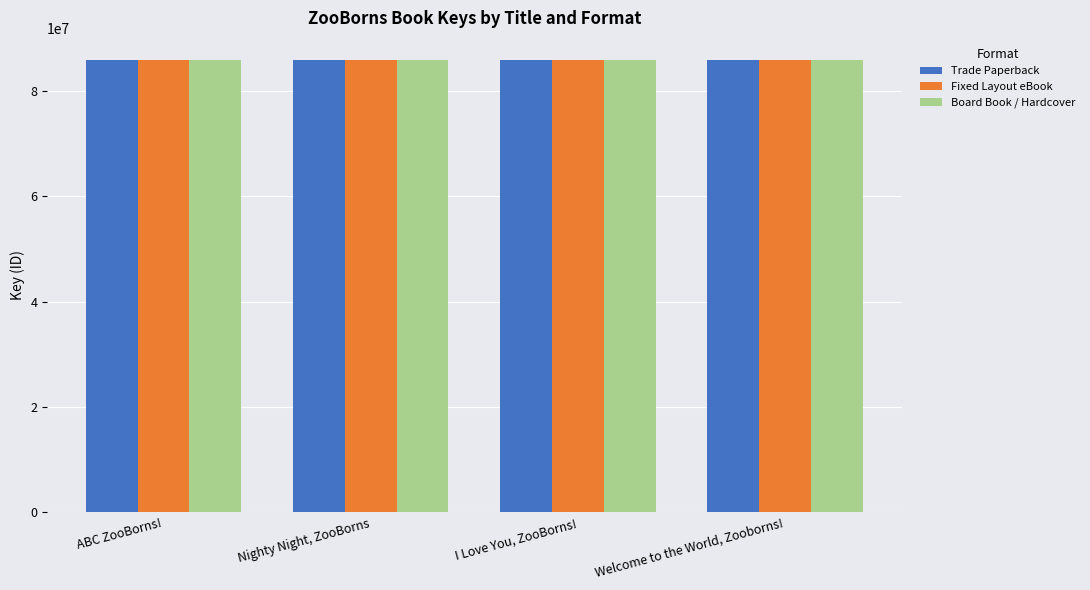

What is the sum of the Board Book / Hardcover values at ABC ZooBorns! and I Love You, ZooBorns!?

171505109